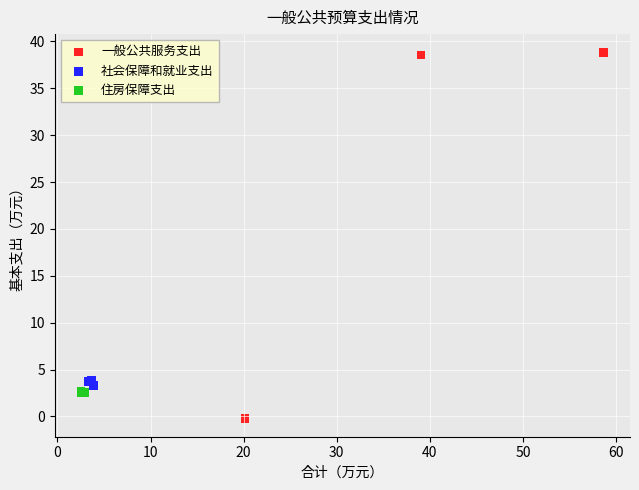

Which series contains the highest Y value?

一般公共服务支出